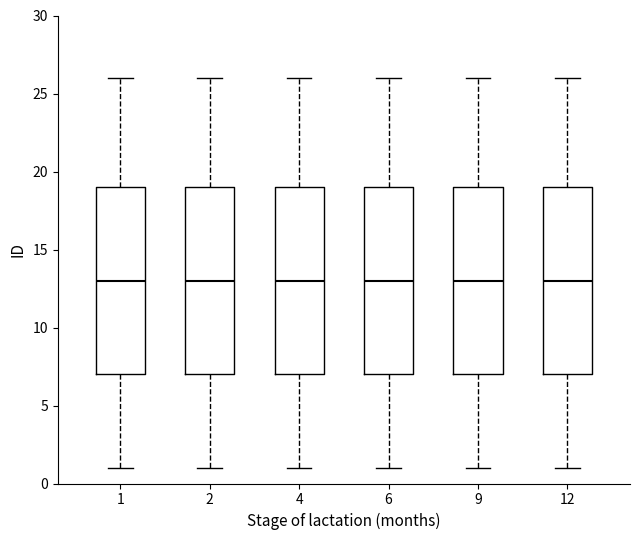

Reading left to right, transcribe this box plot: for each box, give where its median line is, the range the box spans, and where its two whiskers end, as read against the y-axis. The values are not printed on the chart, so give them approximately, as read against the axis.

1: median 13, box 7 to 19, whiskers 1 to 26
2: median 13, box 7 to 19, whiskers 1 to 26
4: median 13, box 7 to 19, whiskers 1 to 26
6: median 13, box 7 to 19, whiskers 1 to 26
9: median 13, box 7 to 19, whiskers 1 to 26
12: median 13, box 7 to 19, whiskers 1 to 26